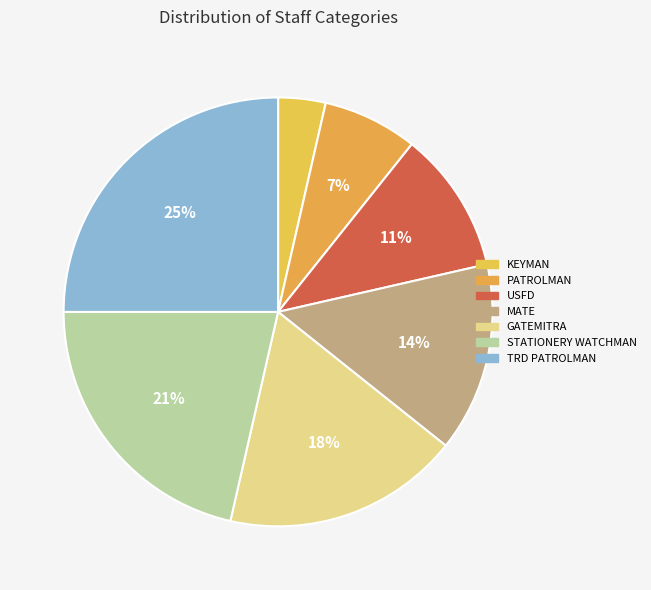

To the nearest percent, what is the average slice percentage?

14%